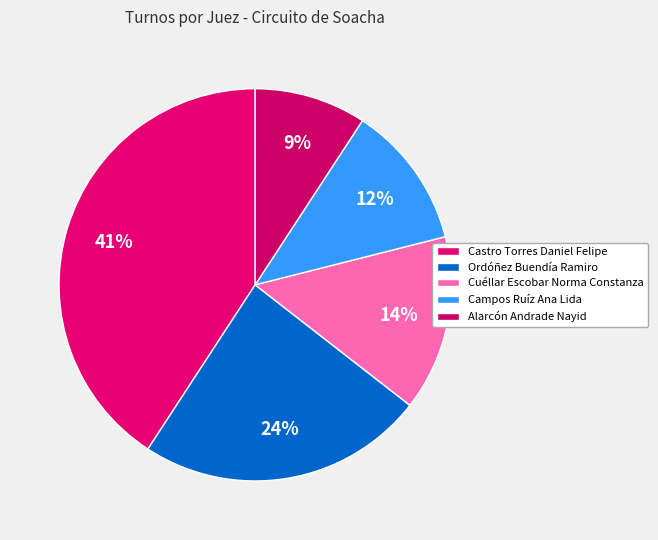

Is the sum of Campos Ruíz Ana Lida and Cuéllar Escobar Norma Constanza greater than half?

No